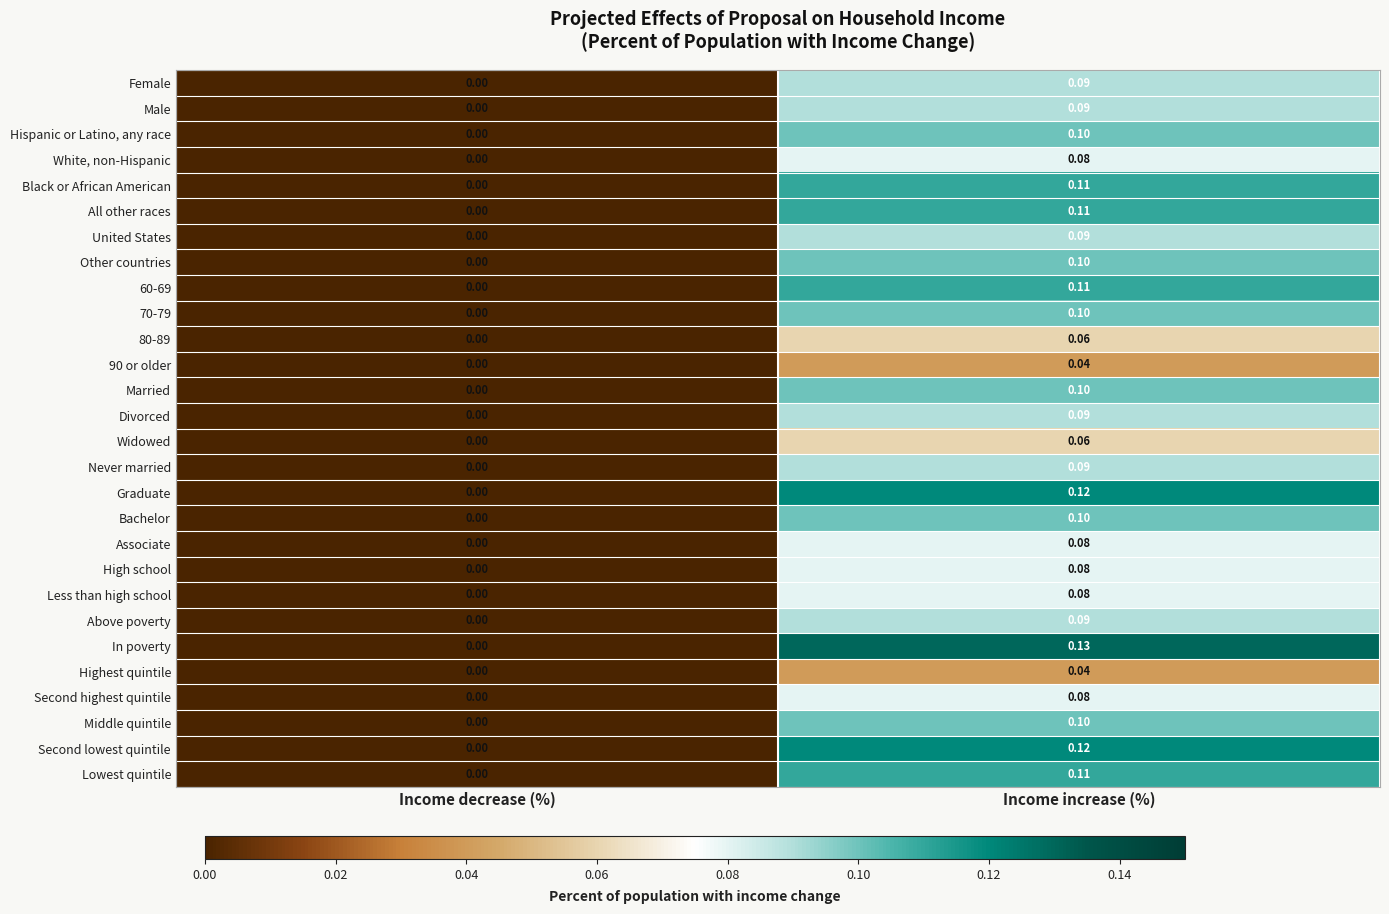

Which series has the largest total across all categories?

In poverty